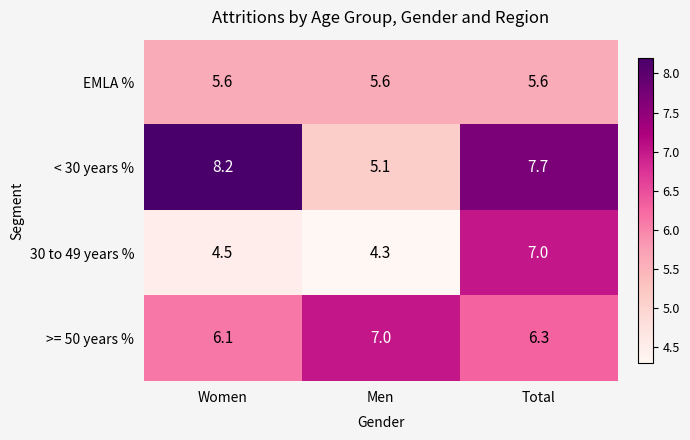

At which label does < 30 years % reach its minimum?

Men